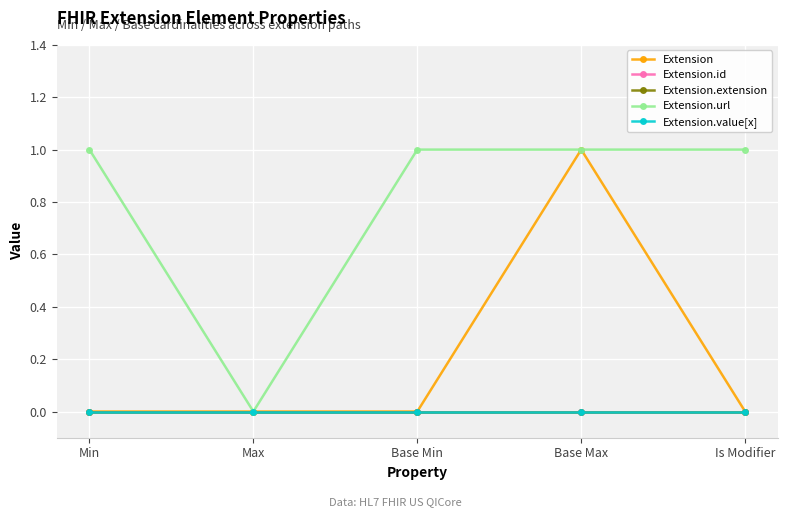

Reading left to right, extract all data points from this chart.

Extension: Min=0	Max=0	Base Min=0	Base Max=1	Is Modifier=0
Extension.id: Min=0	Max=0	Base Min=0	Base Max=0	Is Modifier=0
Extension.extension: Min=0	Max=0	Base Min=0	Base Max=0	Is Modifier=0
Extension.url: Min=1	Max=0	Base Min=1	Base Max=1	Is Modifier=1
Extension.value[x]: Min=0	Max=0	Base Min=0	Base Max=0	Is Modifier=0